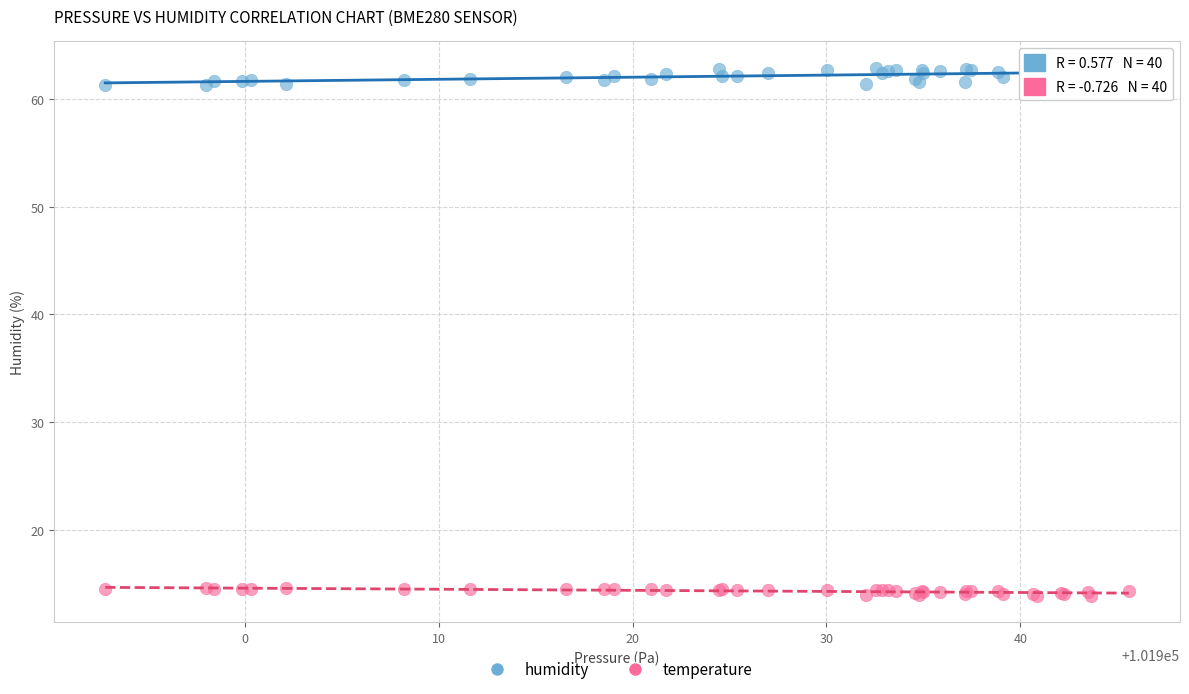

Which series contains the lowest Y value?

temperature